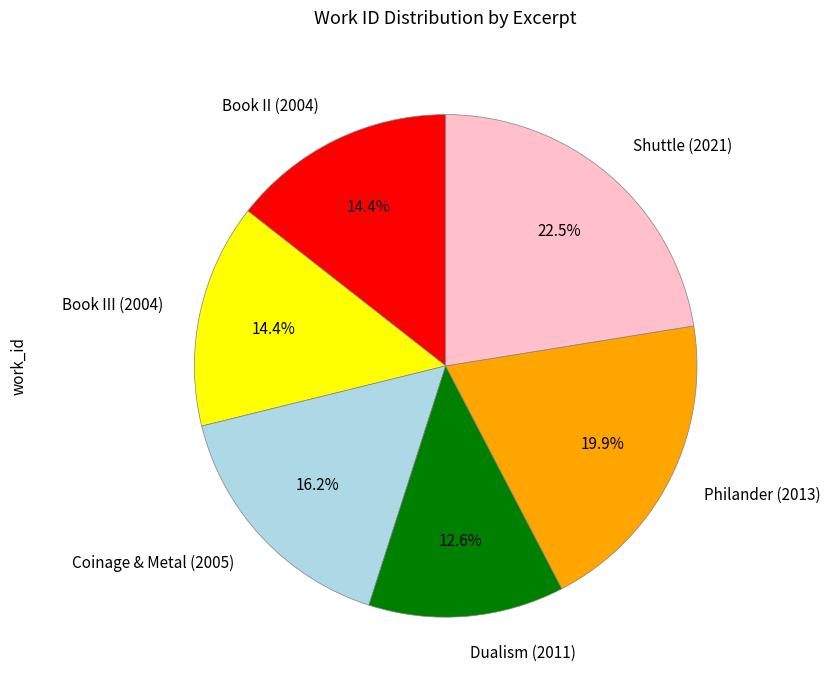

Which category has the smallest portion of the pie?

Dualism (2011)